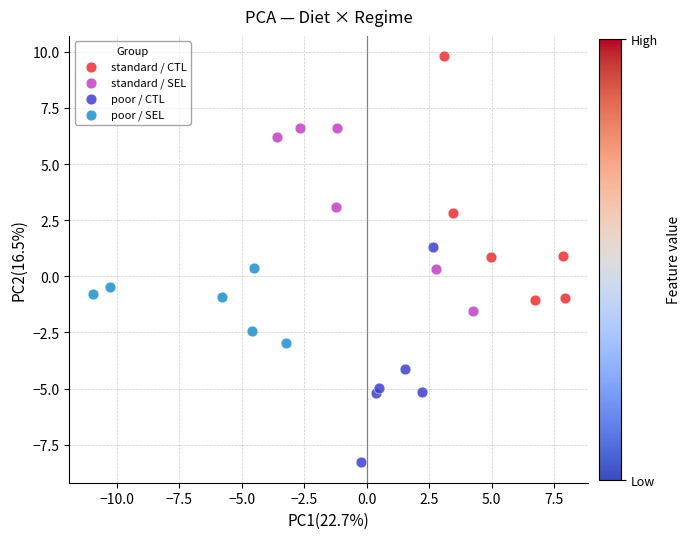

Which series contains the lowest Y value?

poor / CTL